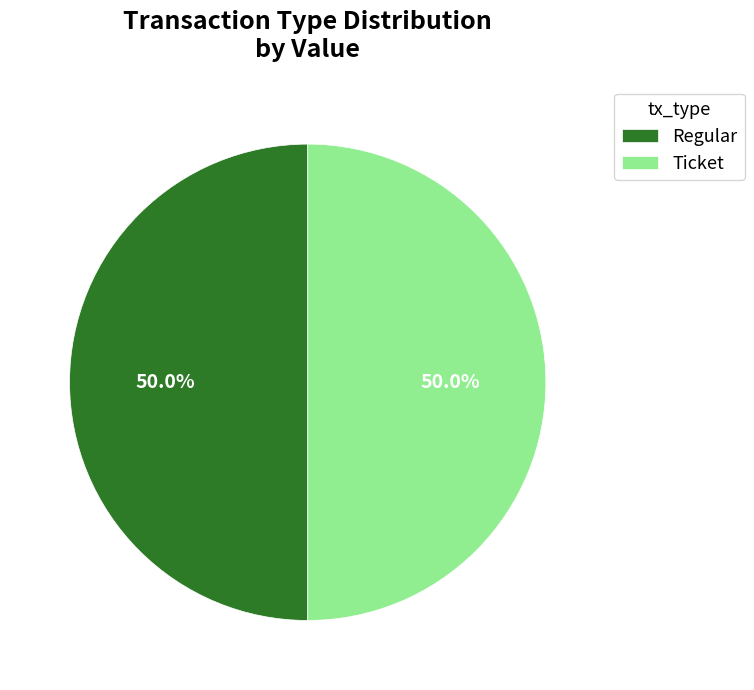

How many segments does this pie chart have?

2